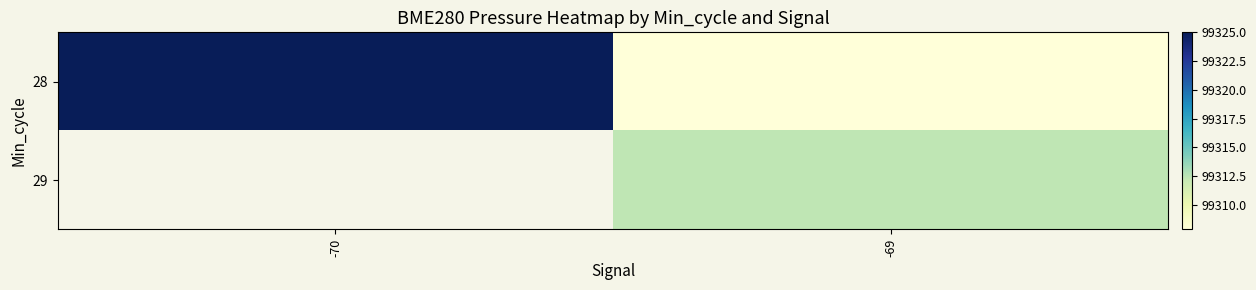

What is the approximate value of 28 at -69?

99307.9